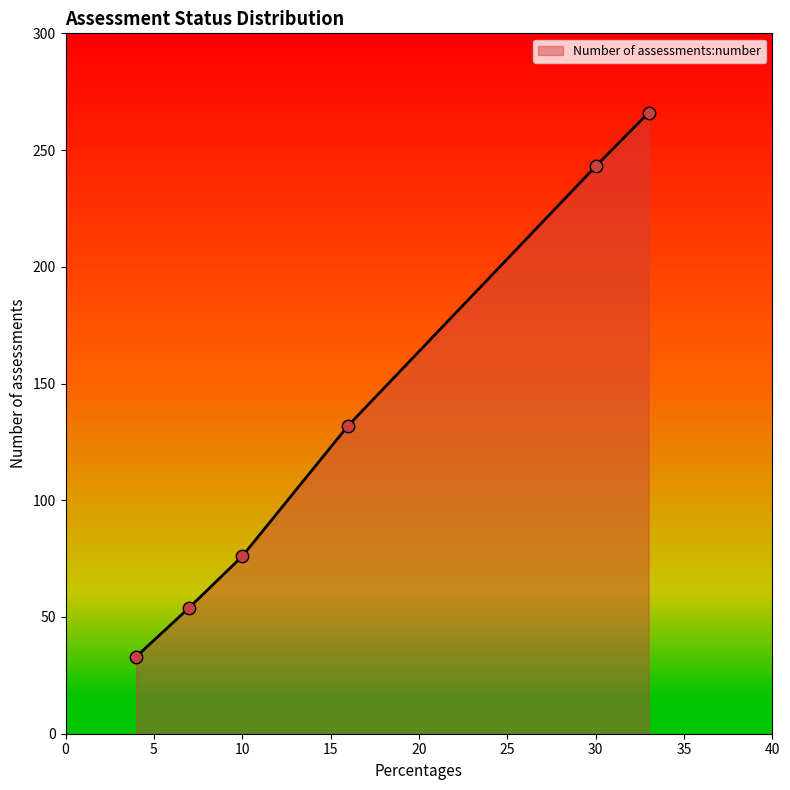

What is the difference between the maximum and second lowest values?

212